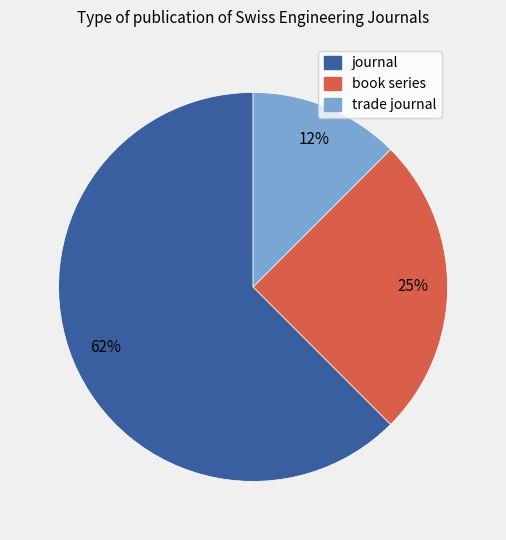

To the nearest percent, what is the average slice percentage?

33%